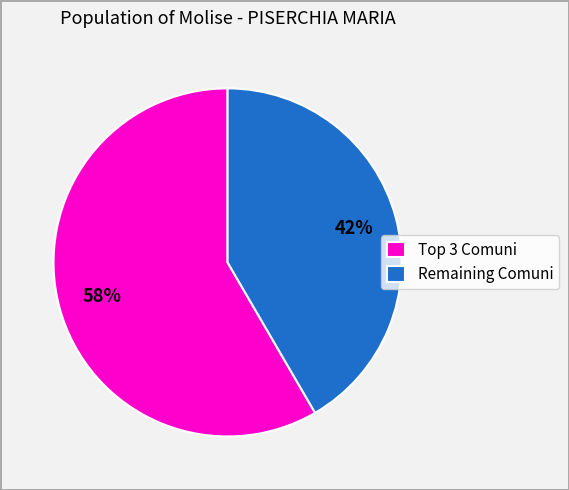

Is there any slice that represents more than half of the pie?

Yes